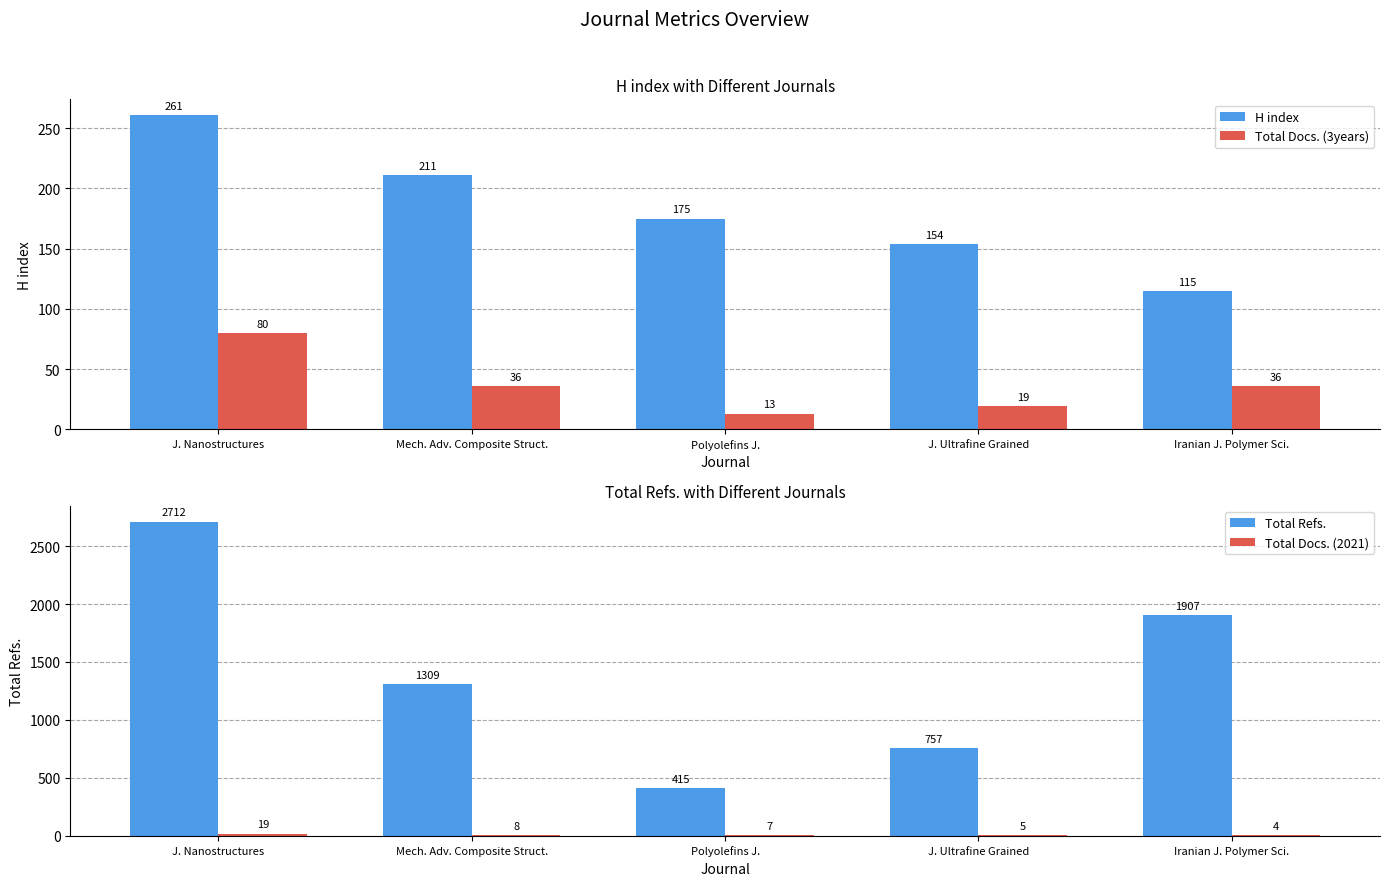

What is the value of the H index bar at the 5th from the left?

115